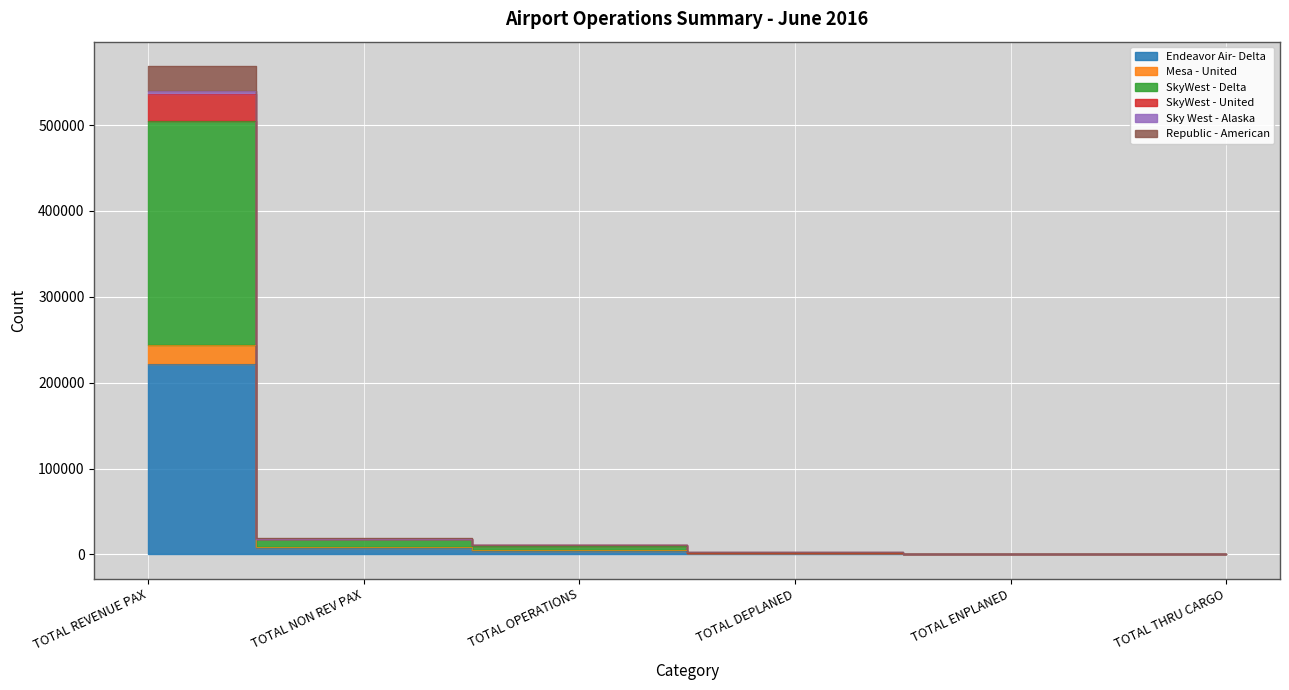

At how many categories does at least one series exceed 434012?

1